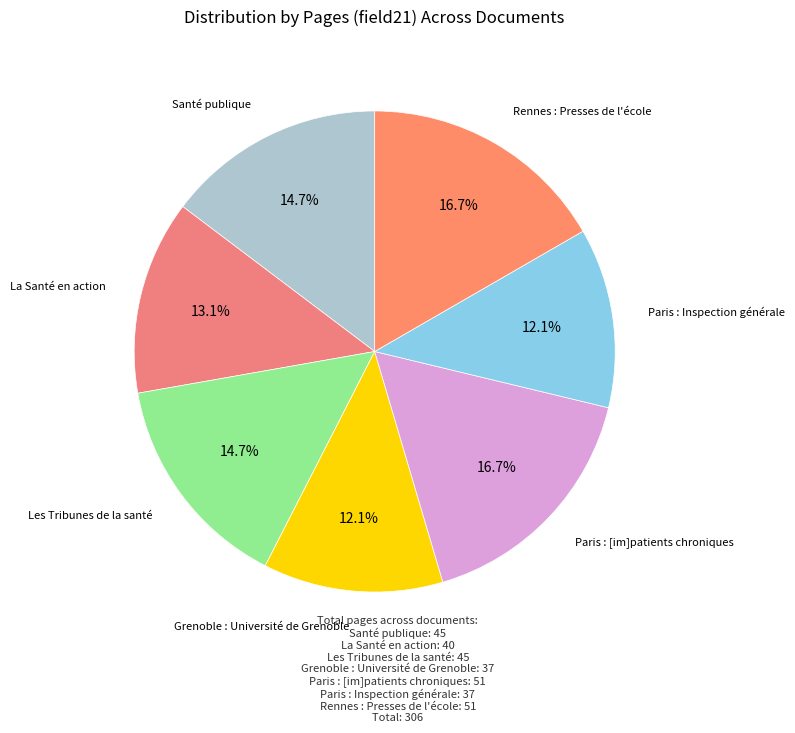

Which slice is the smallest?

Grenoble : Université de Grenoble